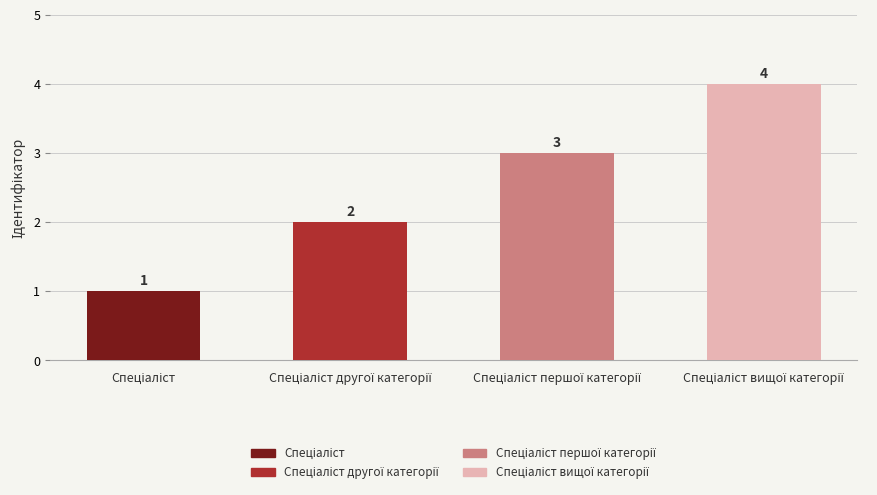

What is the greatest value displayed?

4